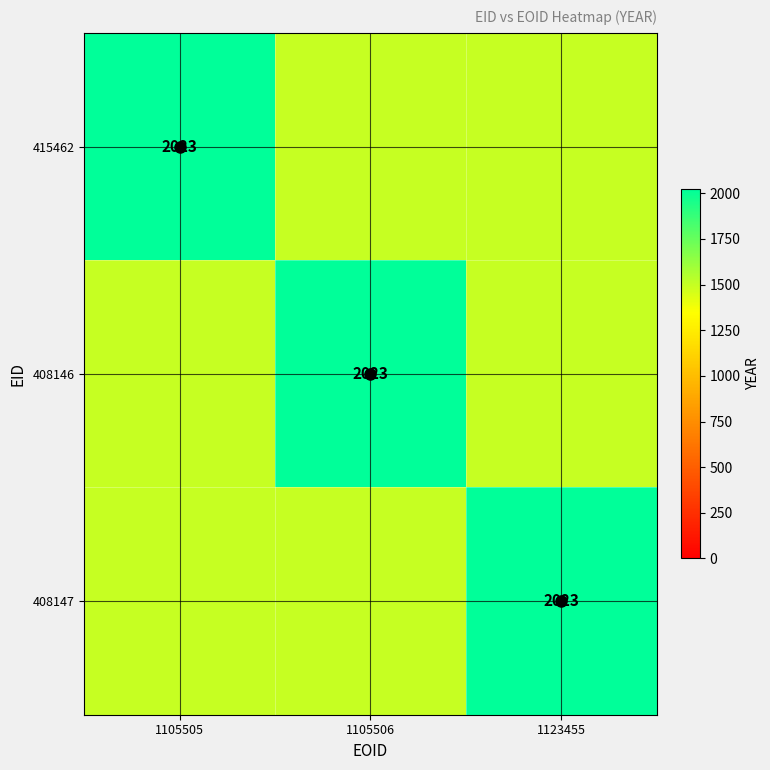

Which category has the highest value in the 1123455 series?

408147